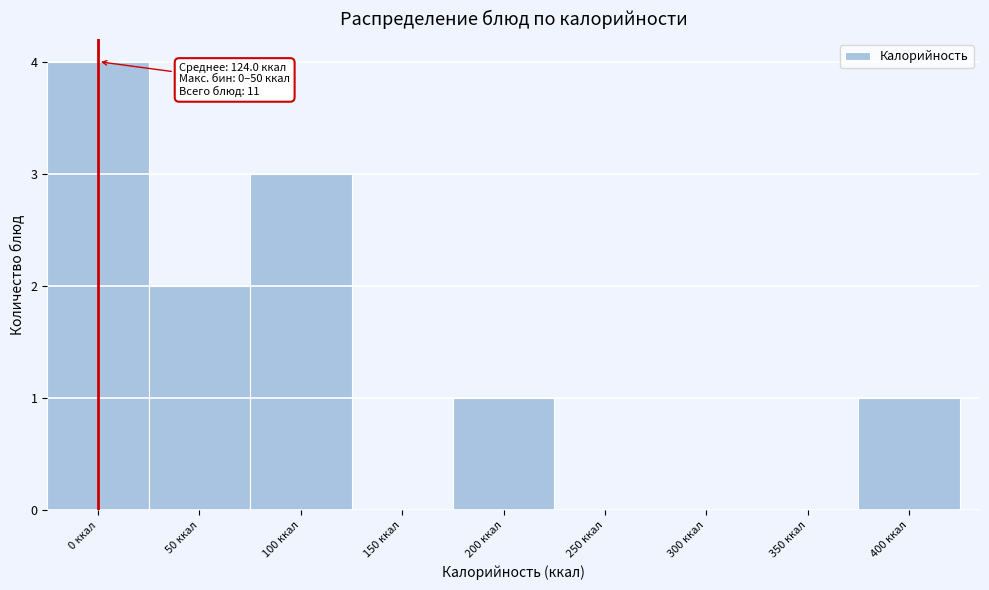

Reading left to right, list all the values displayed in this chart.

0 ккал=4	50 ккал=2	100 ккал=3	150 ккал=0	200 ккал=1	250 ккал=0	300 ккал=0	350 ккал=0	400 ккал=1